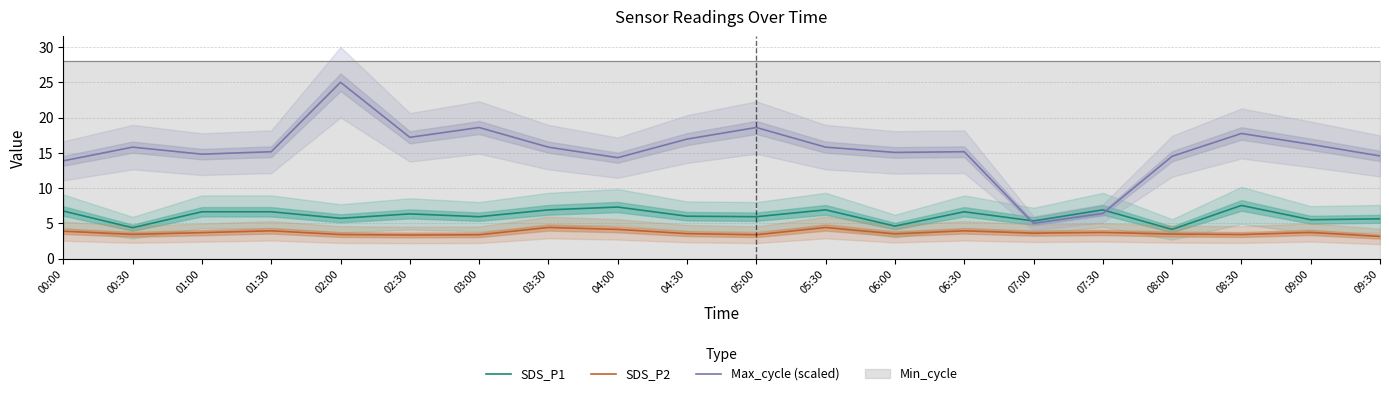

What is the sum of all Max_cycle (scaled) values?

306.4